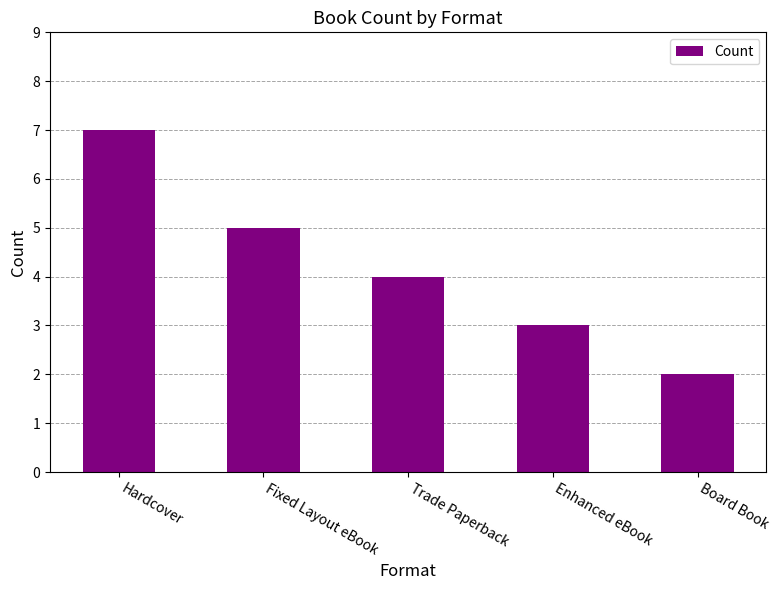

What is the greatest value displayed?

7